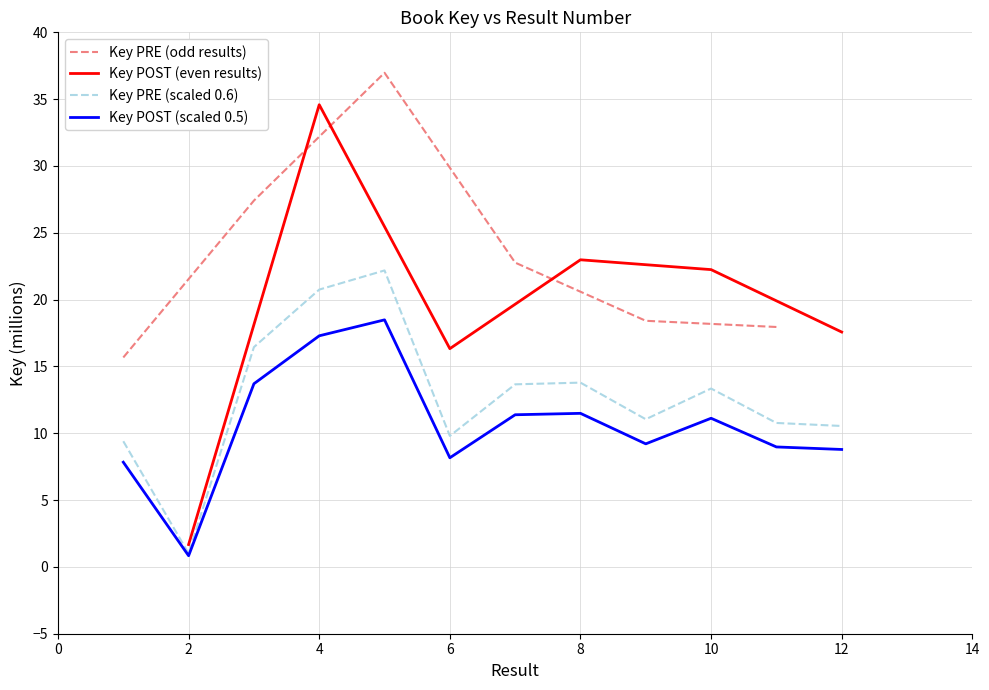

What is the smallest value displayed?

1.0